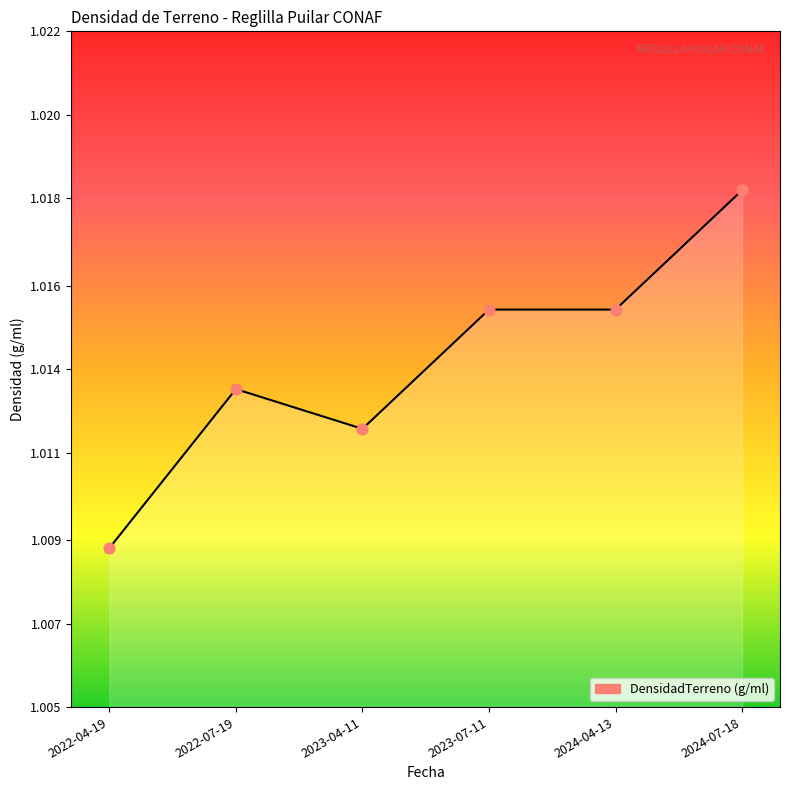

Which has a higher value, 2022-07-19 or 2023-07-11?

2023-07-11